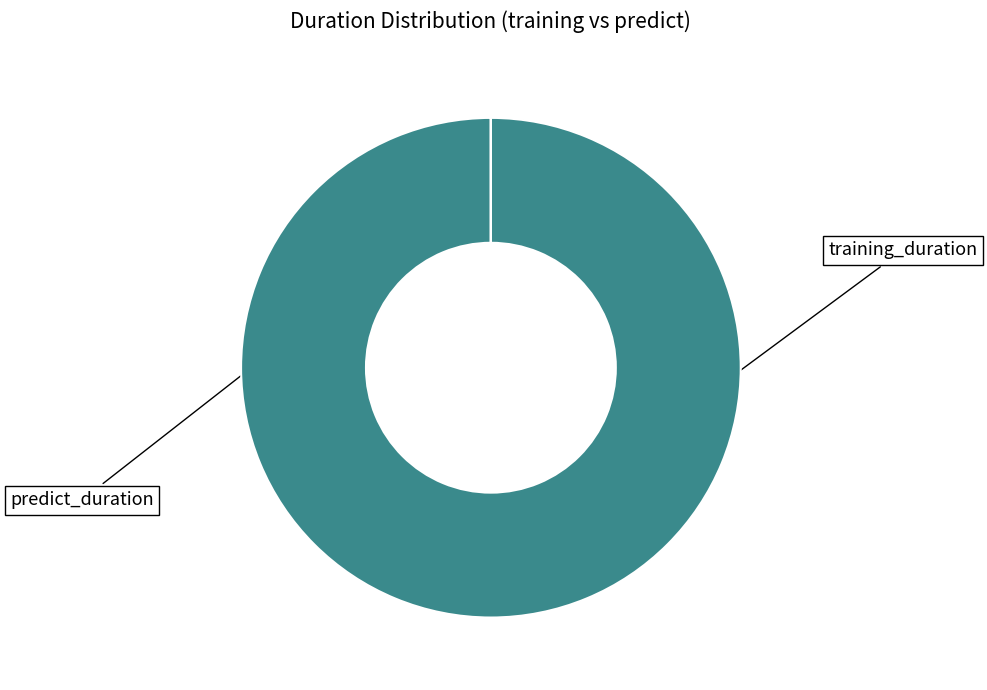

Is there a majority slice in this chart?

Yes